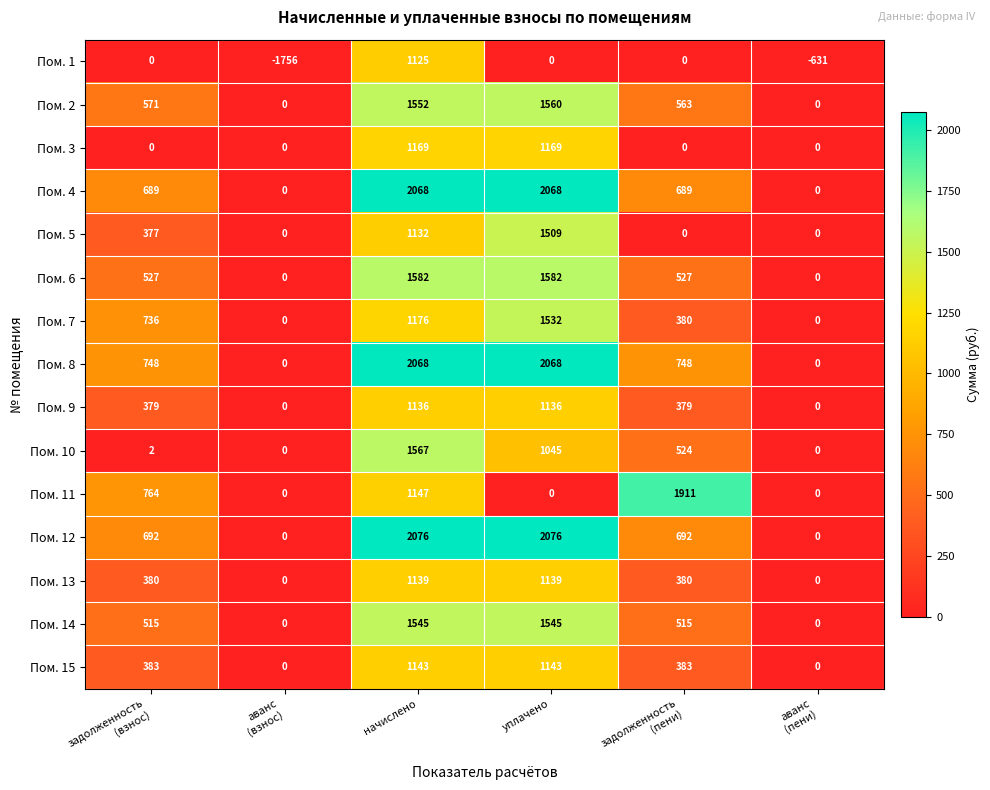

Which series has the largest total across all categories?

Пом. 8